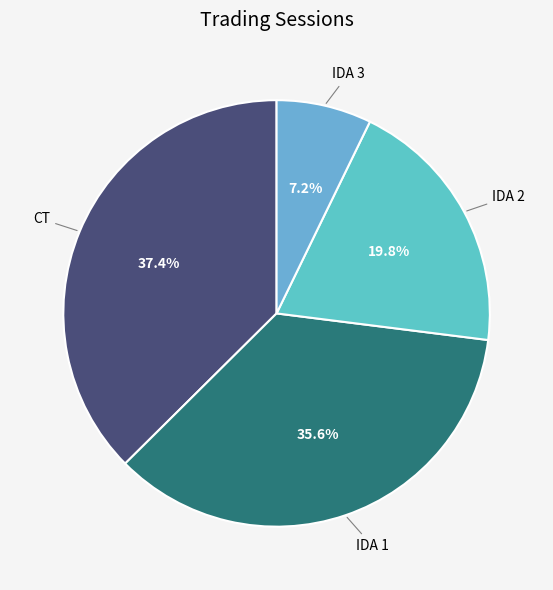

Rank the categories by value from lowest to highest.

IDA 3, IDA 2, IDA 1, CT